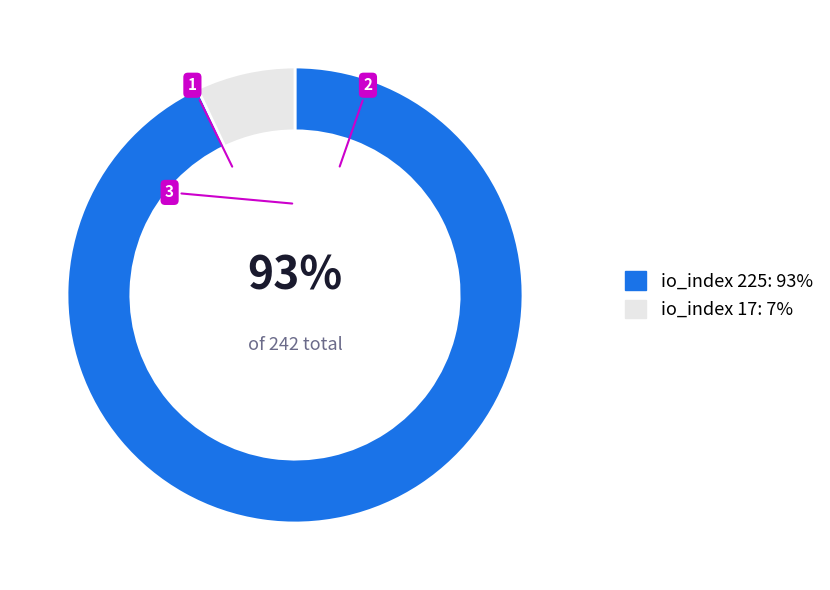

How many slices are in this pie chart?

2